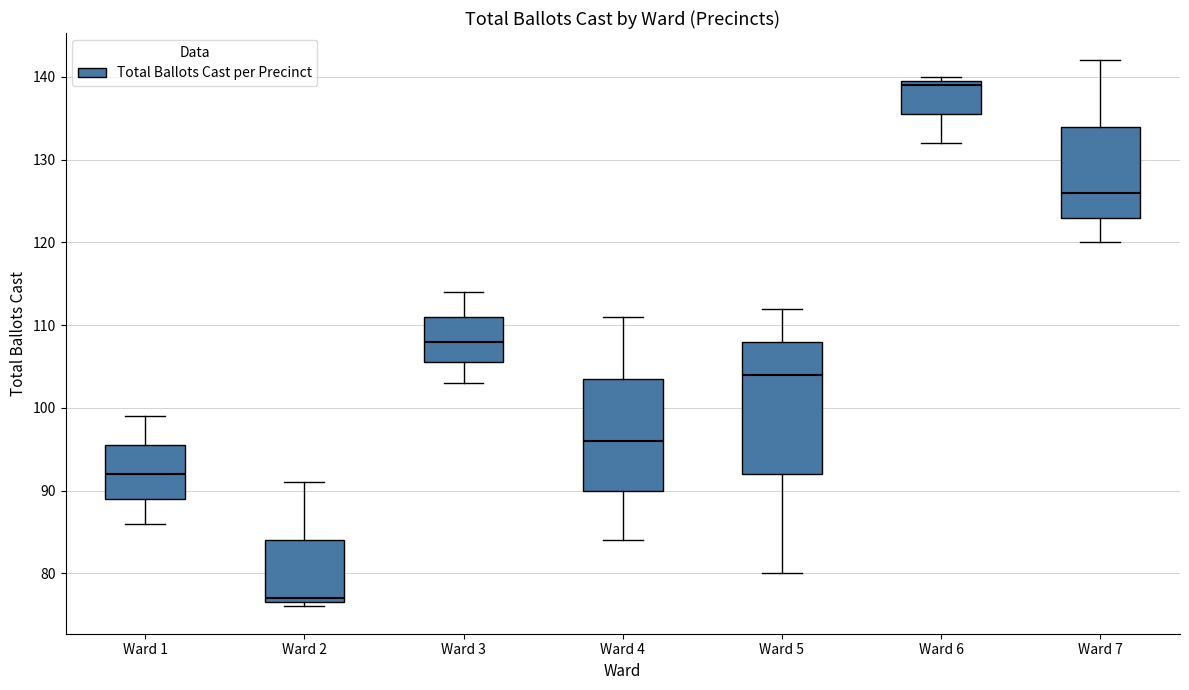

Which box is the tallest, from its lower edge to its upper edge?

Ward 5